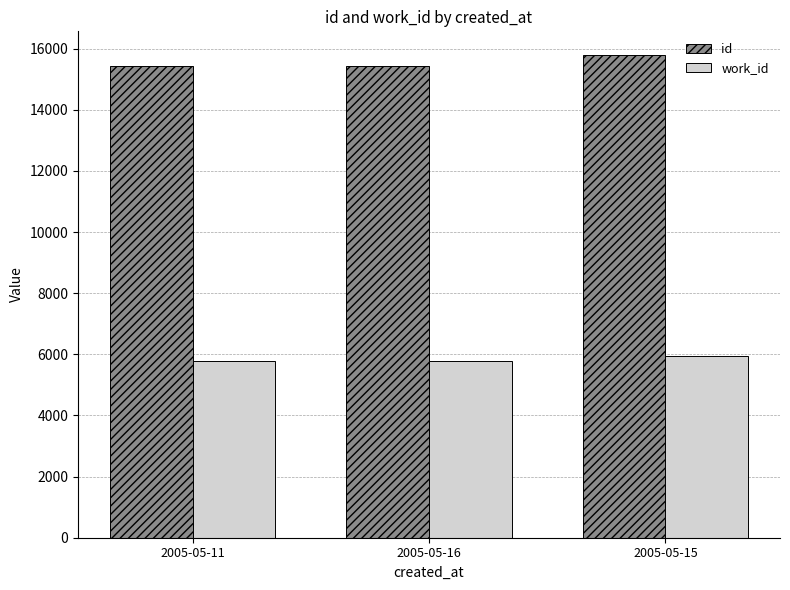

The work_id series shows 2326 at 2005-05-11. True or false?

False